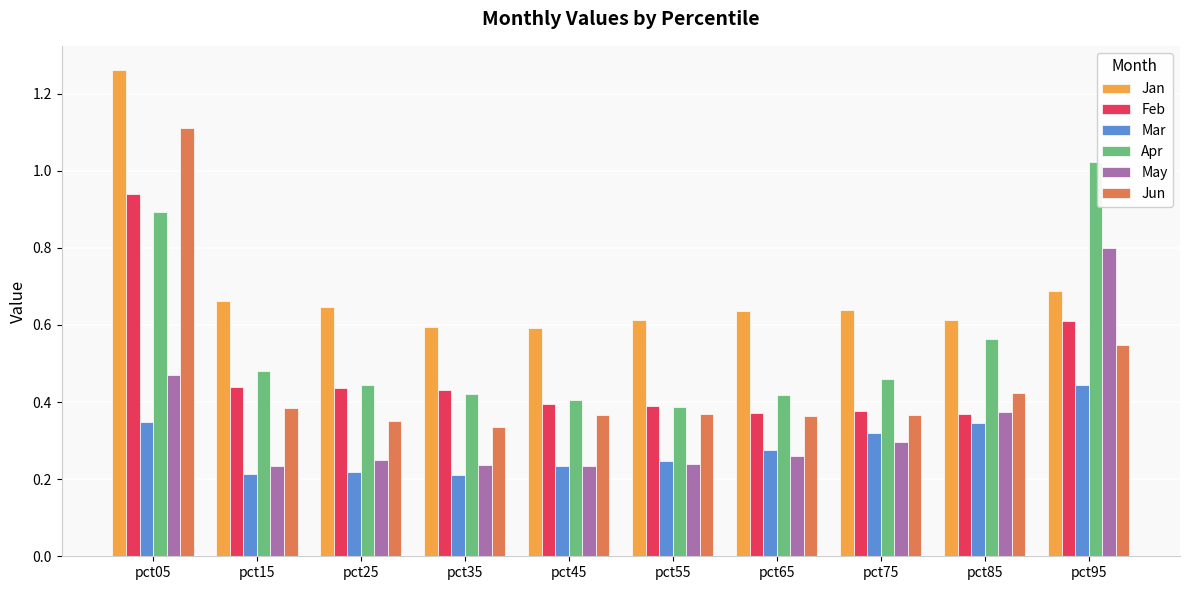

Which category has the highest value across all series?

pct05